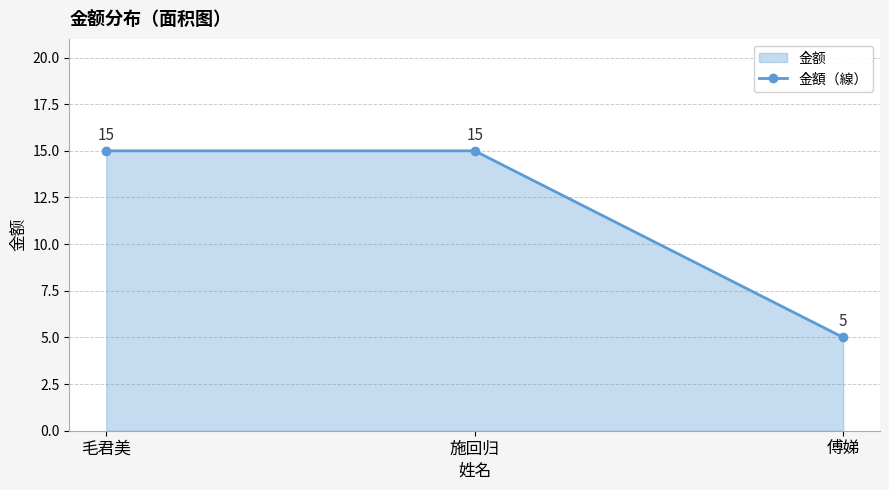

How many values are below 15?

1